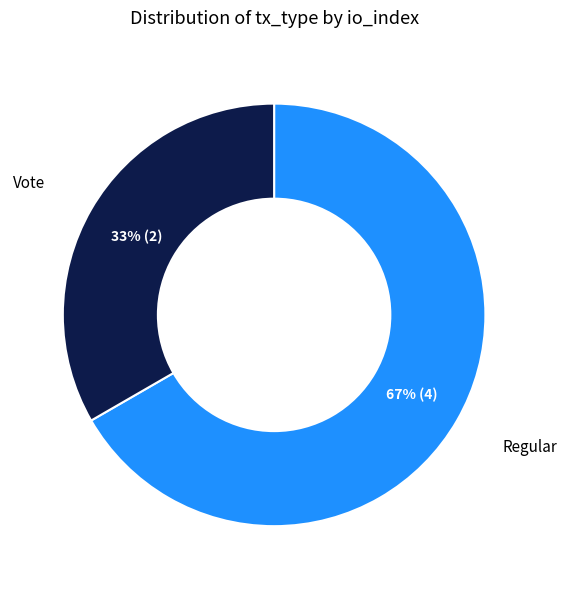

What percentage is the Vote slice, to the nearest percent?

33%